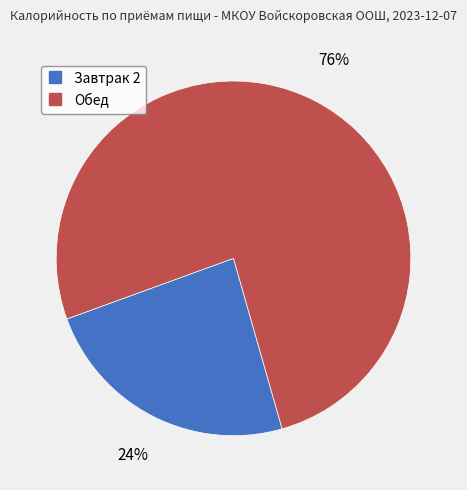

Is the sum of Завтрак 2 and Обед greater than half?

Yes